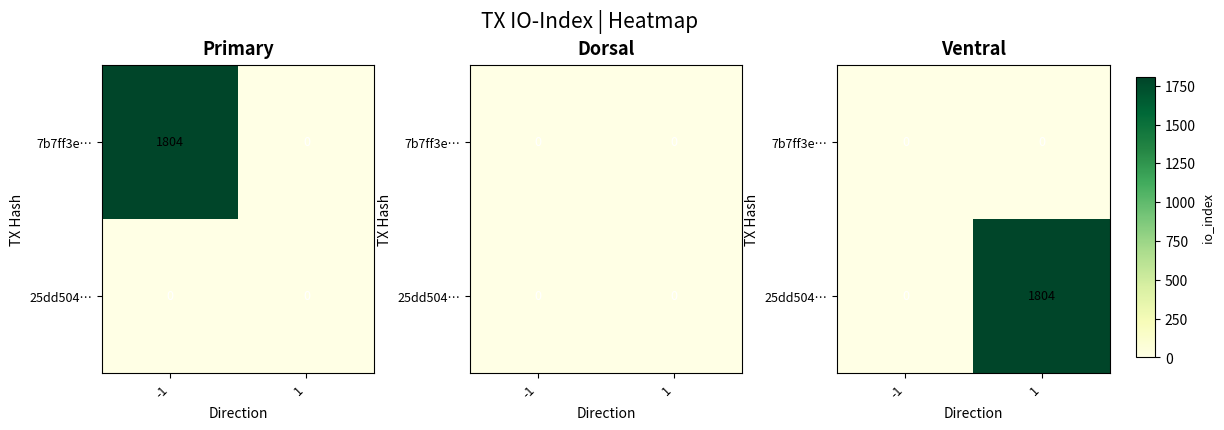

Which has a higher value, 1 or -1?

1